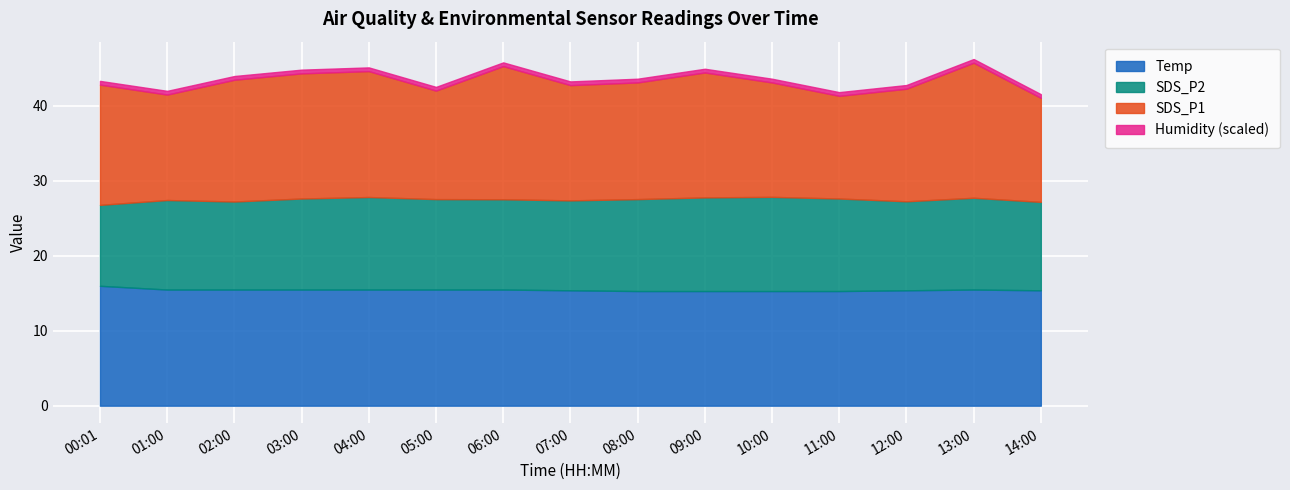

What is the maximum value for Temp?

16.0